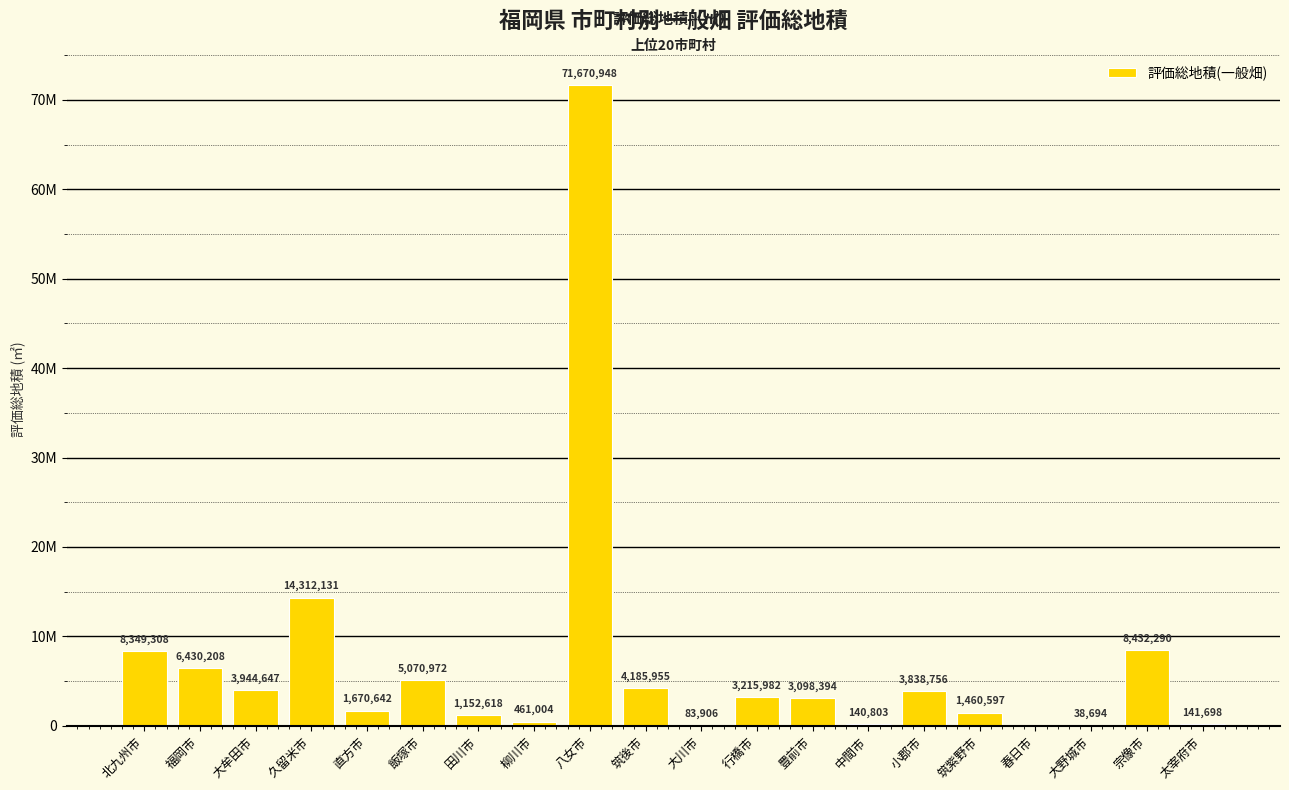

Reading left to right, transcribe all the data shown in this chart.

北九州市=8349308	福岡市=6430208	大牟田市=3944647	久留米市=14312131	直方市=1670642	飯塚市=5070972	田川市=1152618	柳川市=461004	八女市=71670948	筑後市=4185955	大川市=83906	行橋市=3215982	豊前市=3098394	中間市=140803	小郡市=3838756	筑紫野市=1460597	春日市=0	大野城市=38694	宗像市=8432290	太宰府市=141698